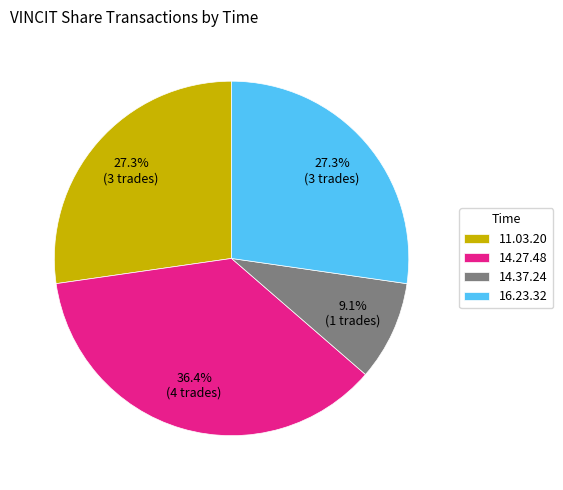

Count the number of slices in the pie.

4